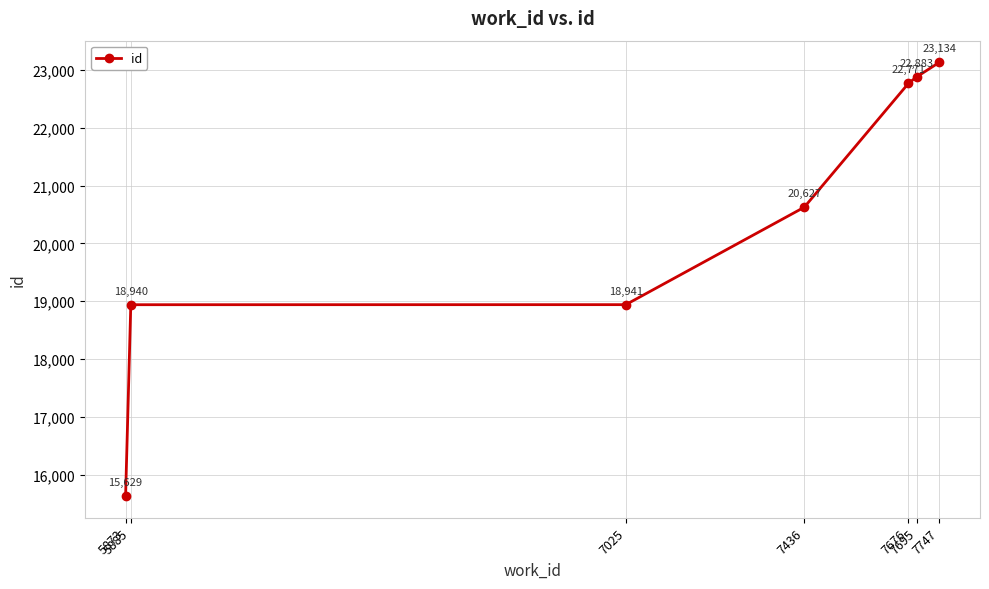

What is the average value?

20418